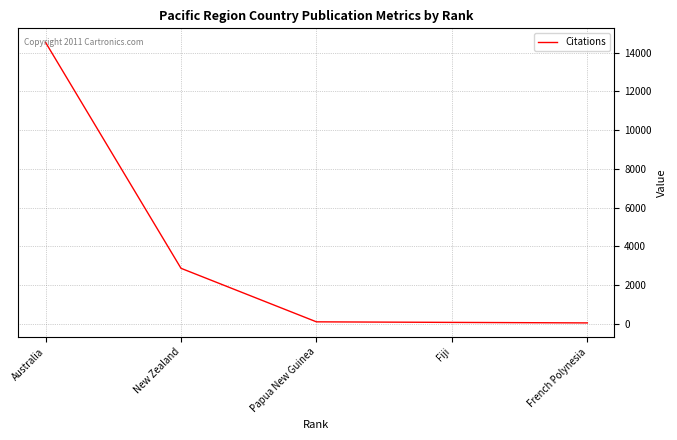

What is the change in value from Australia to New Zealand?

-11679